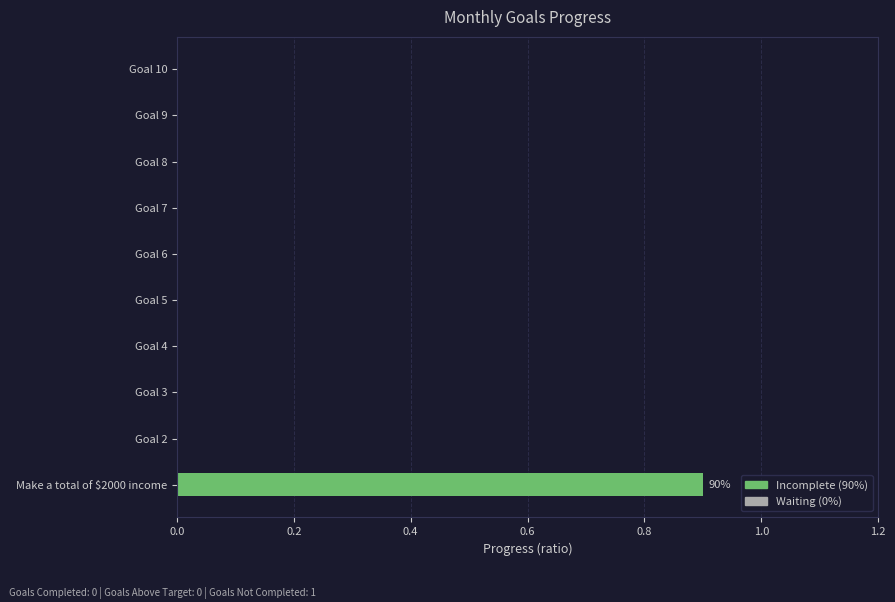

What is the approximate value at Make a total of $2000 income?

0.9